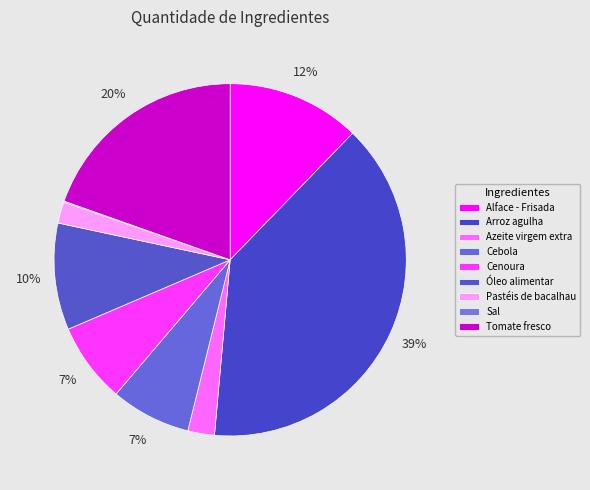

To the nearest percent, what percentage of the pie is Arroz agulha?

39%